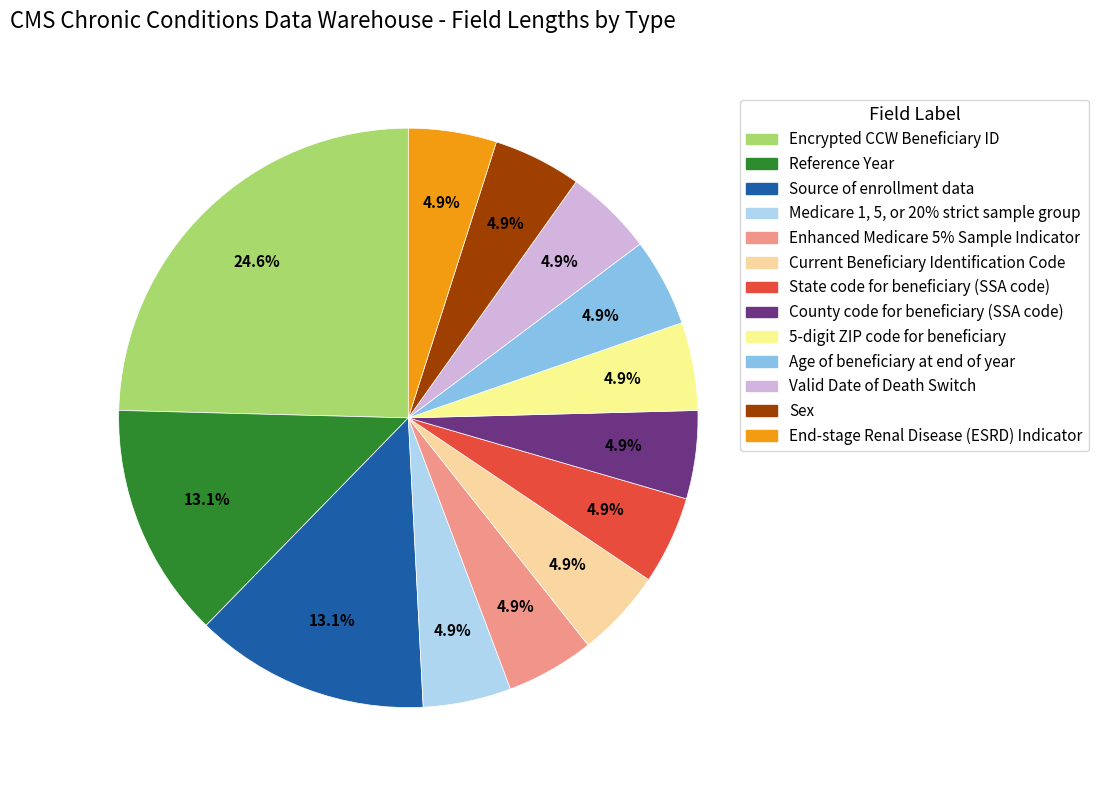

How many slices are in this pie chart?

13